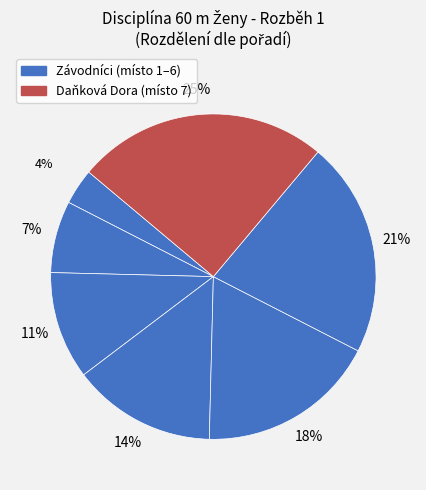

To the nearest percent, what is the average slice percentage?

14%